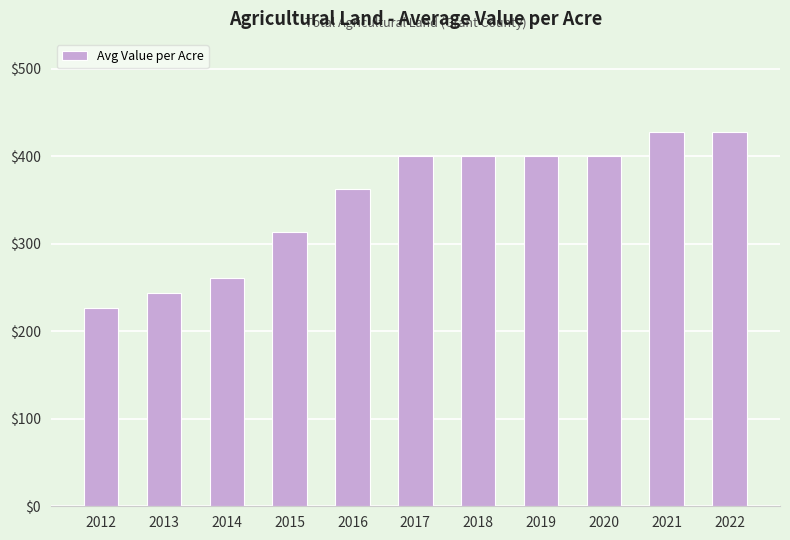

What is the difference between the second highest and minimum values?

200.6